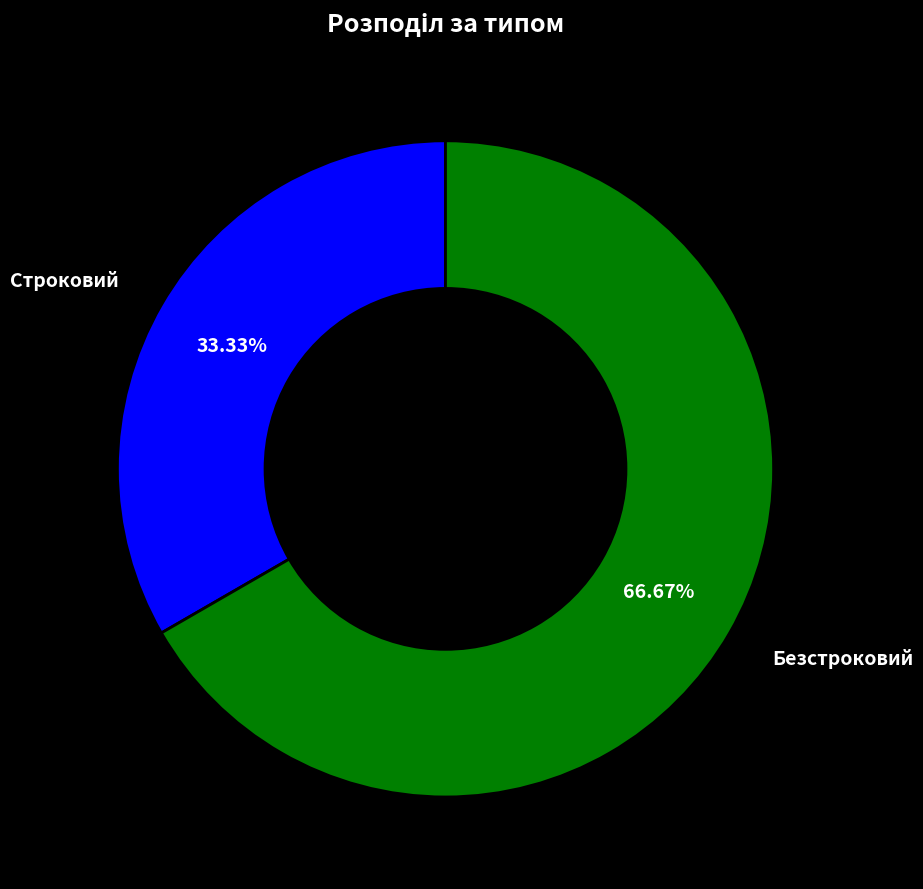

Is there a majority slice in this chart?

Yes